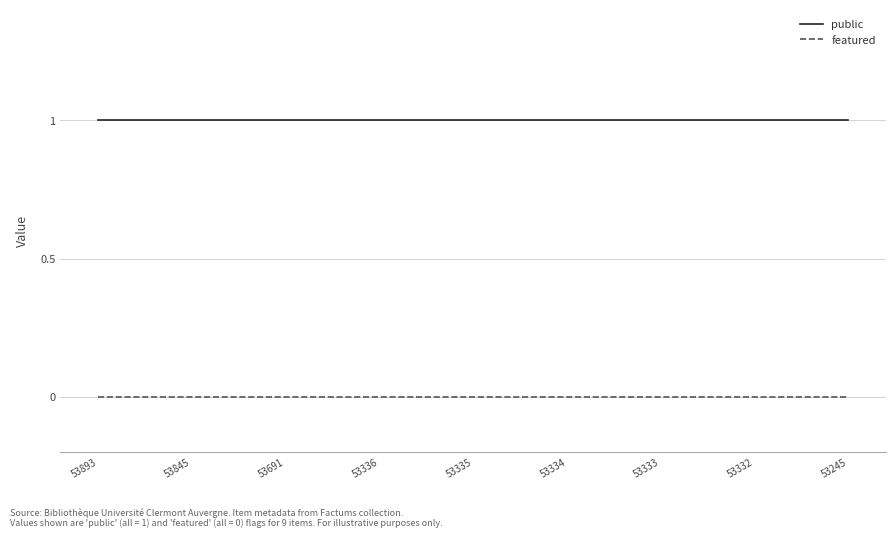

Does the chart display data point markers on the line(s)?

No